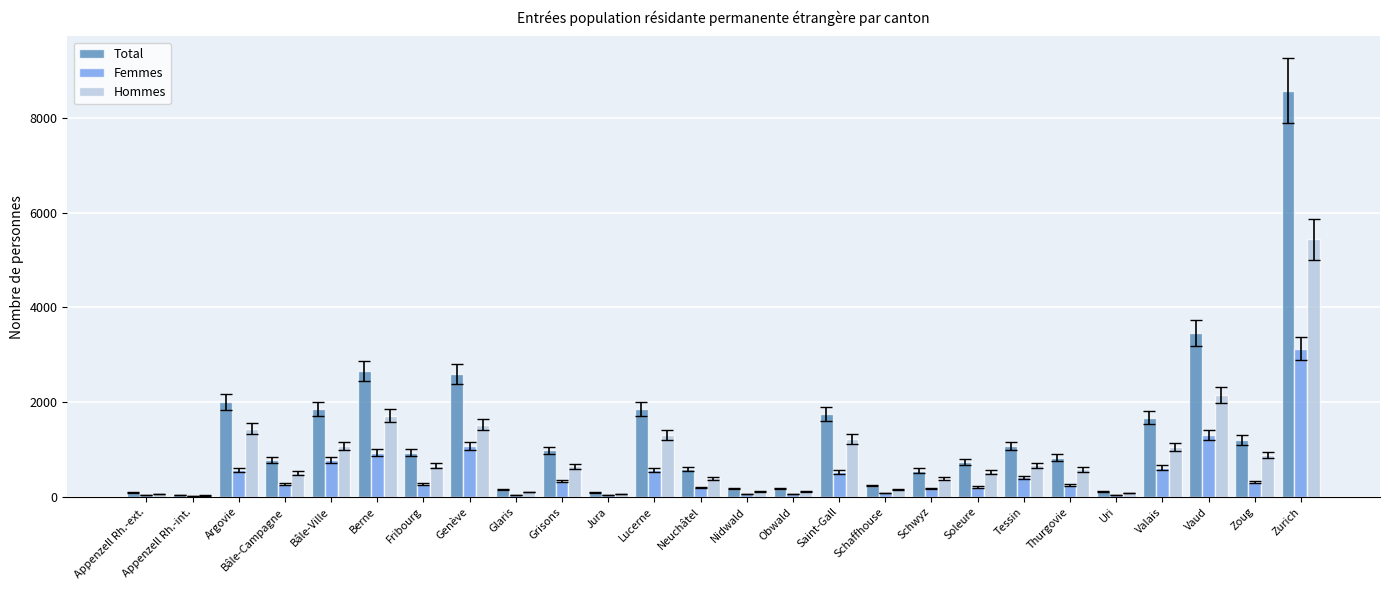

Does the chart contain stacked bars?

No